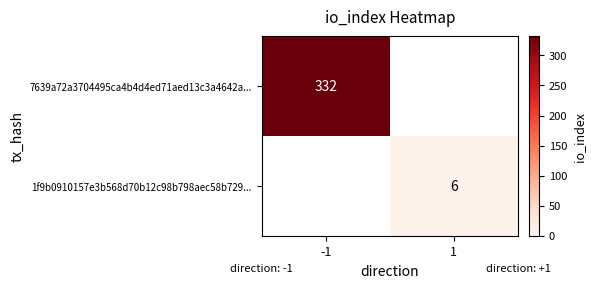

The 1f9b0910157e3b568d70b12c98b798aec58b729... series shows 10 at 1. True or false?

False